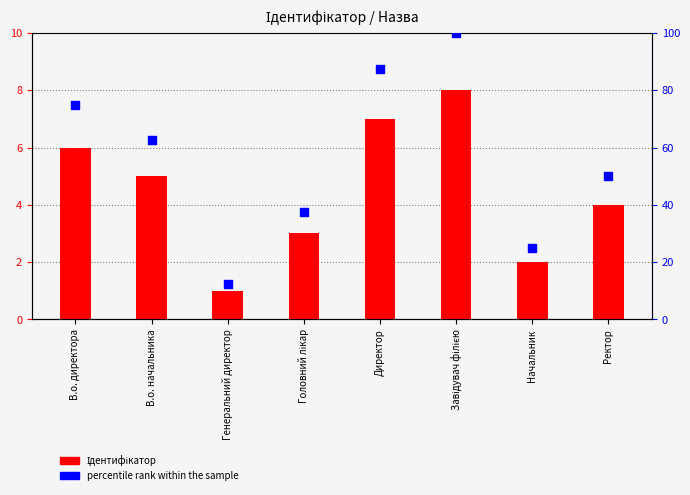

At how many categories does at least one series exceed 42?

5